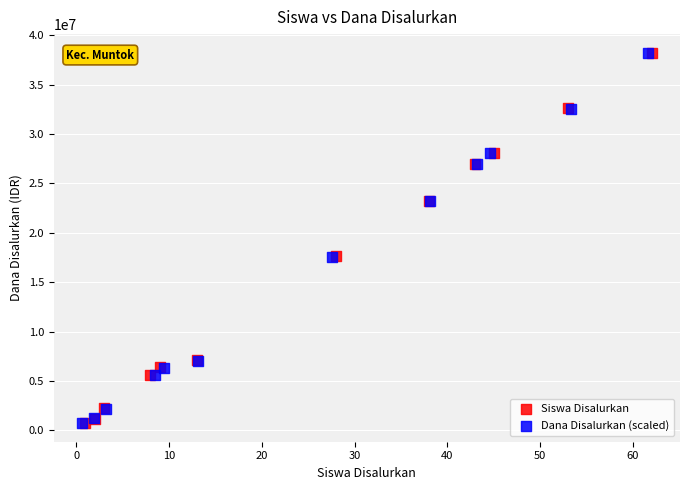

What are all the series names shown in the legend?

Siswa Disalurkan, Dana Disalurkan (scaled)